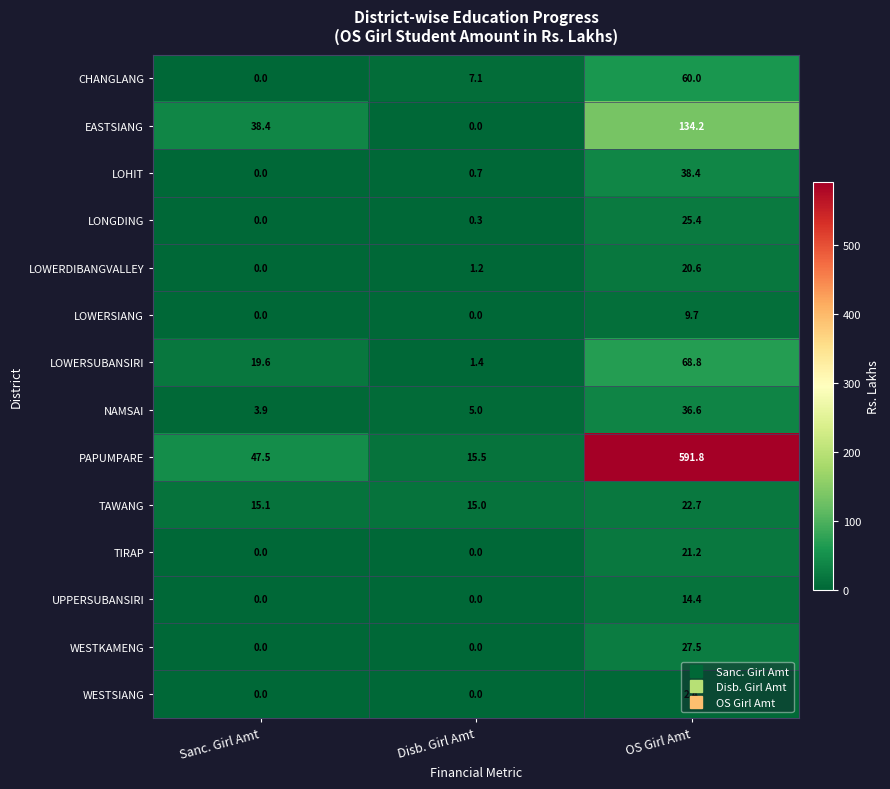

What is the difference between the maximum and second lowest values in the EASTSIANG series?

95.8